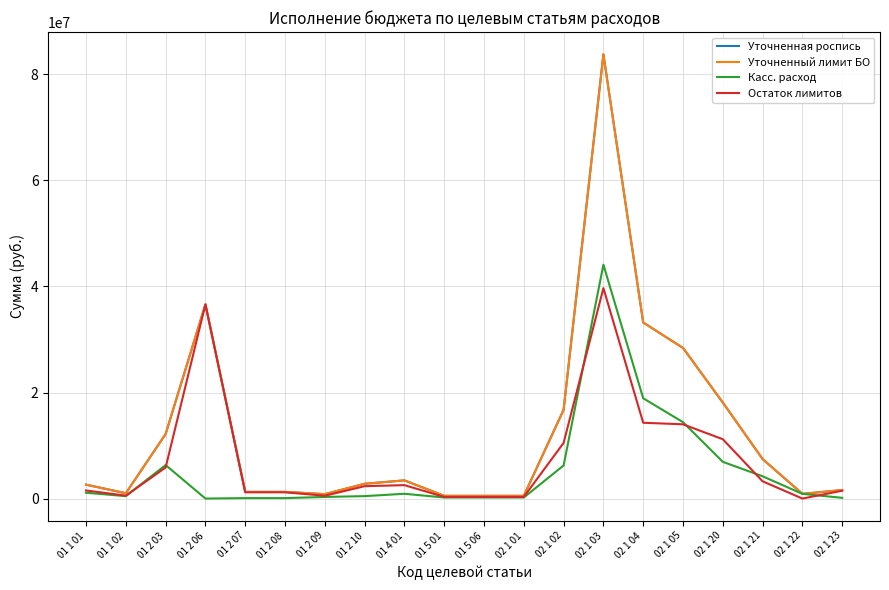

Is this an area chart (filled region under the line)?

No